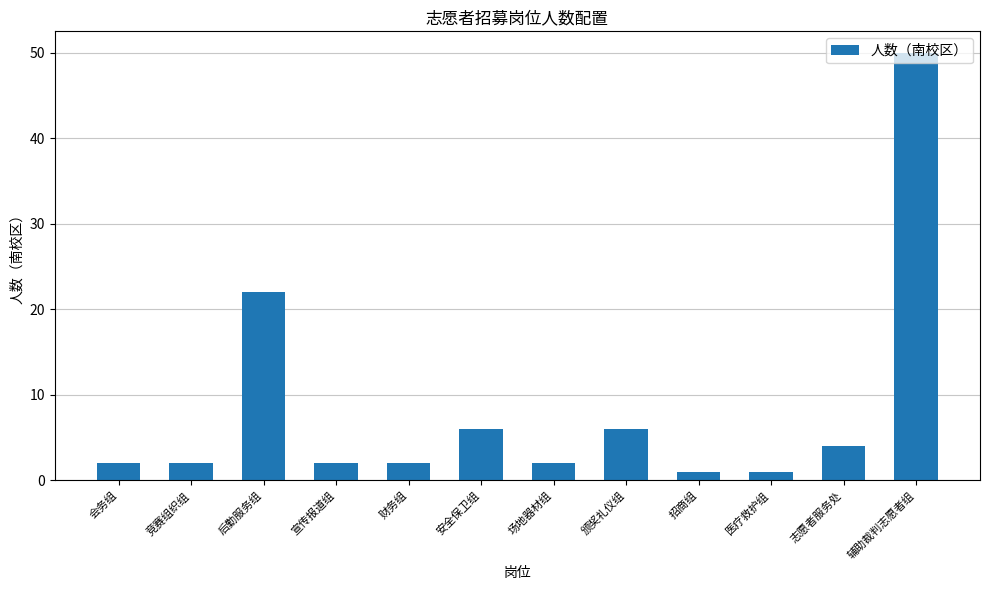

The value at 颁奖礼仪组 is 3. True or false?

False